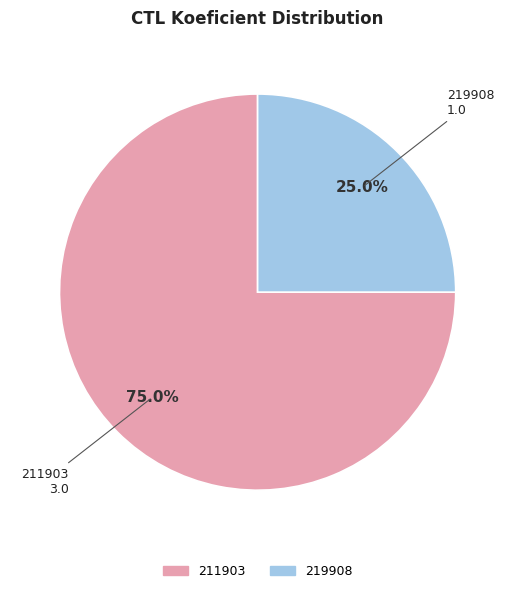

What is the total percentage of 219908 and 211903?

100.0%